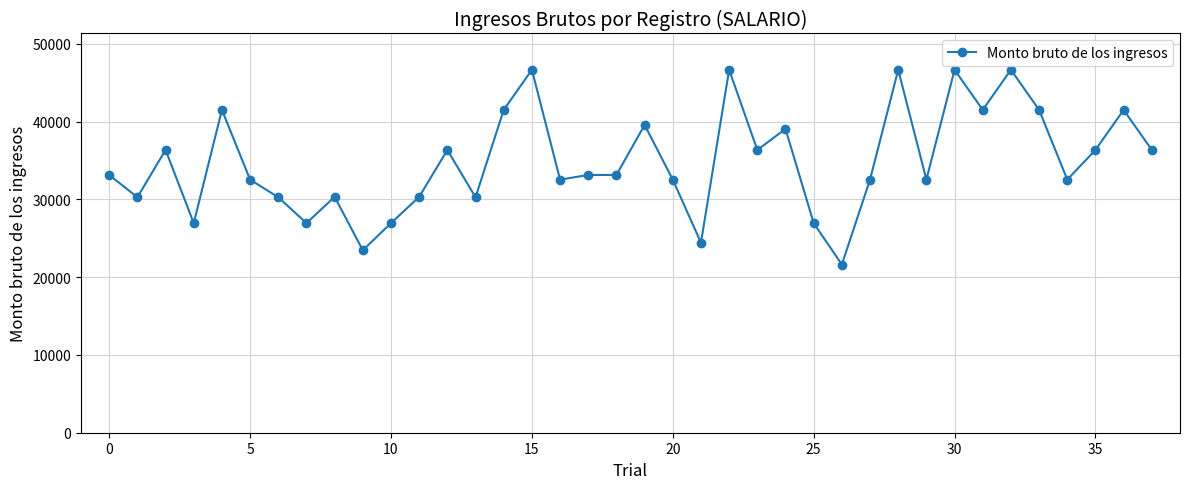

What is the greatest value displayed?

46679.0